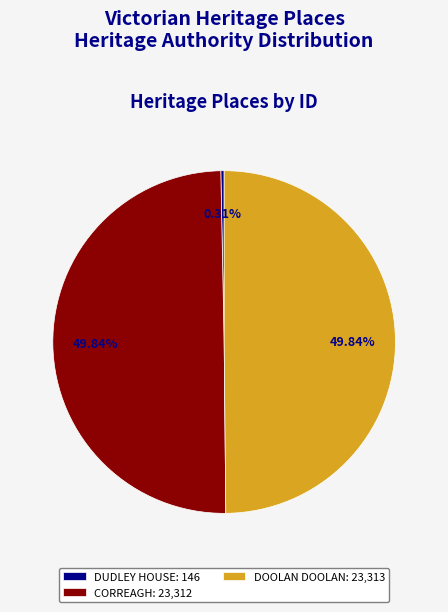

True or false: CORREAGH accounts for 50% of the total.

True